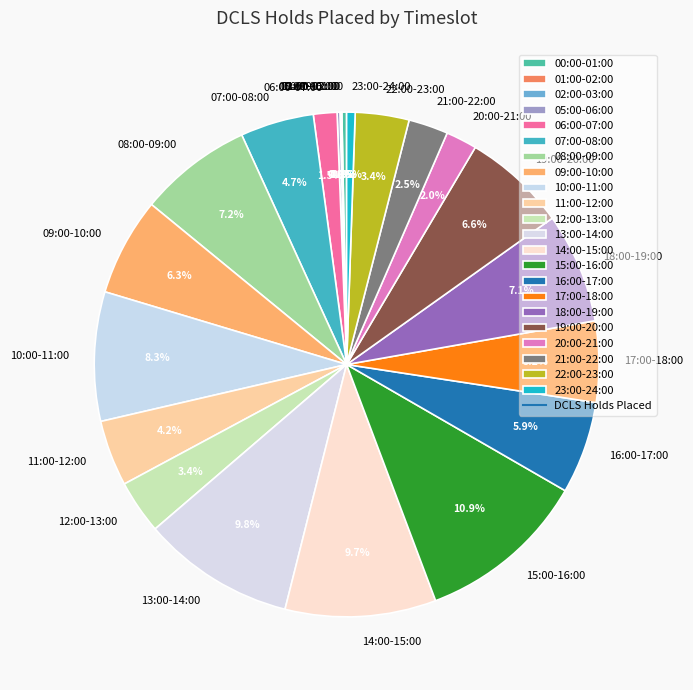

Combined, do 07:00-08:00 and 18:00-19:00 account for over 50%?

No